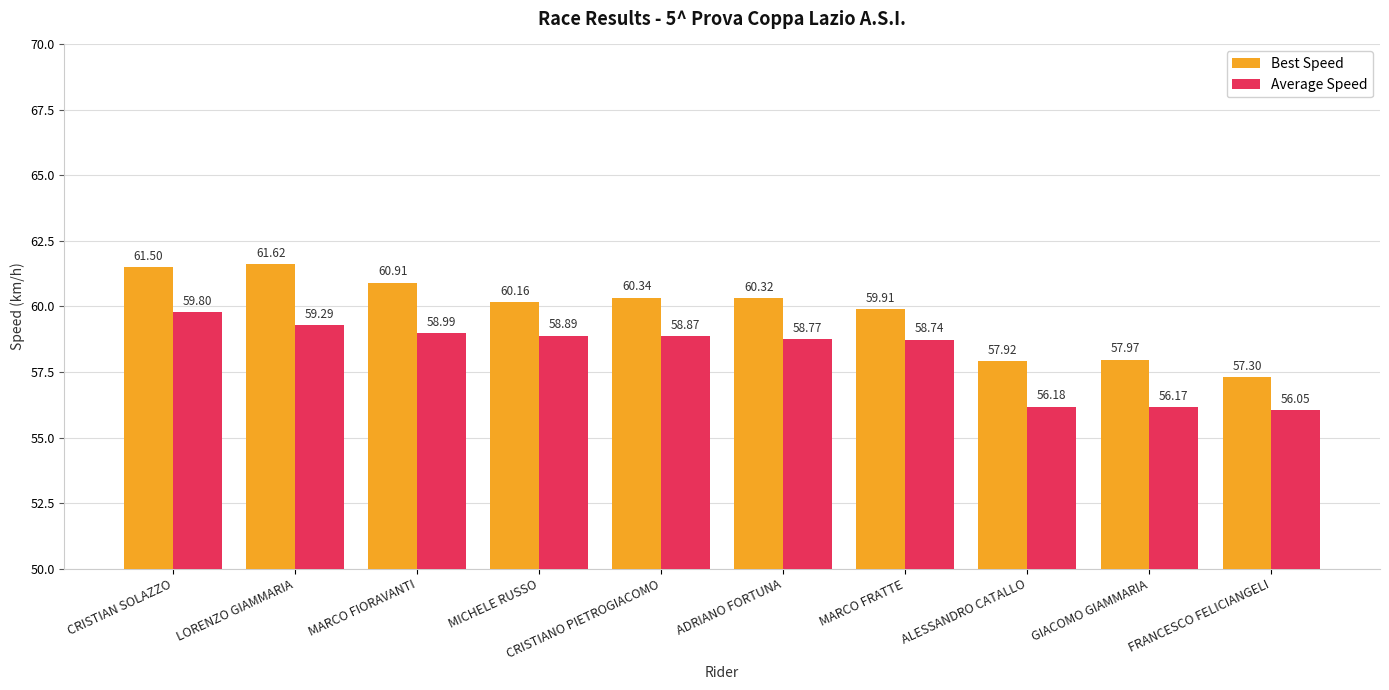

How many values in the Average Speed series exceed 58?

7